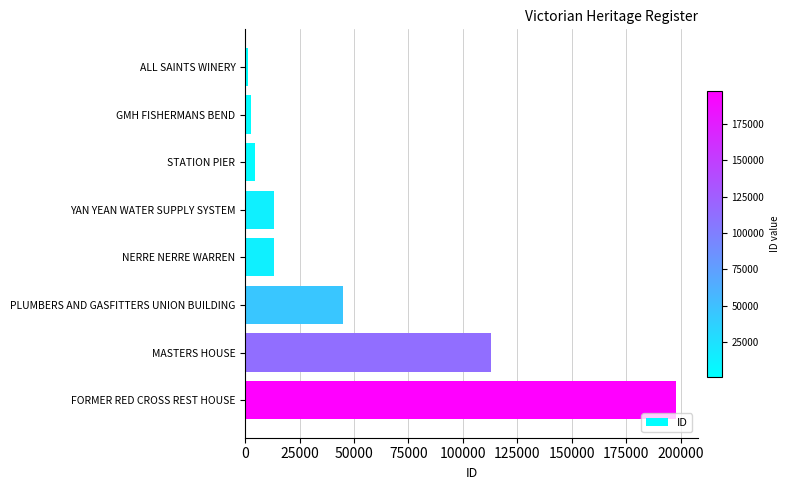

What is the greatest value displayed?

197957